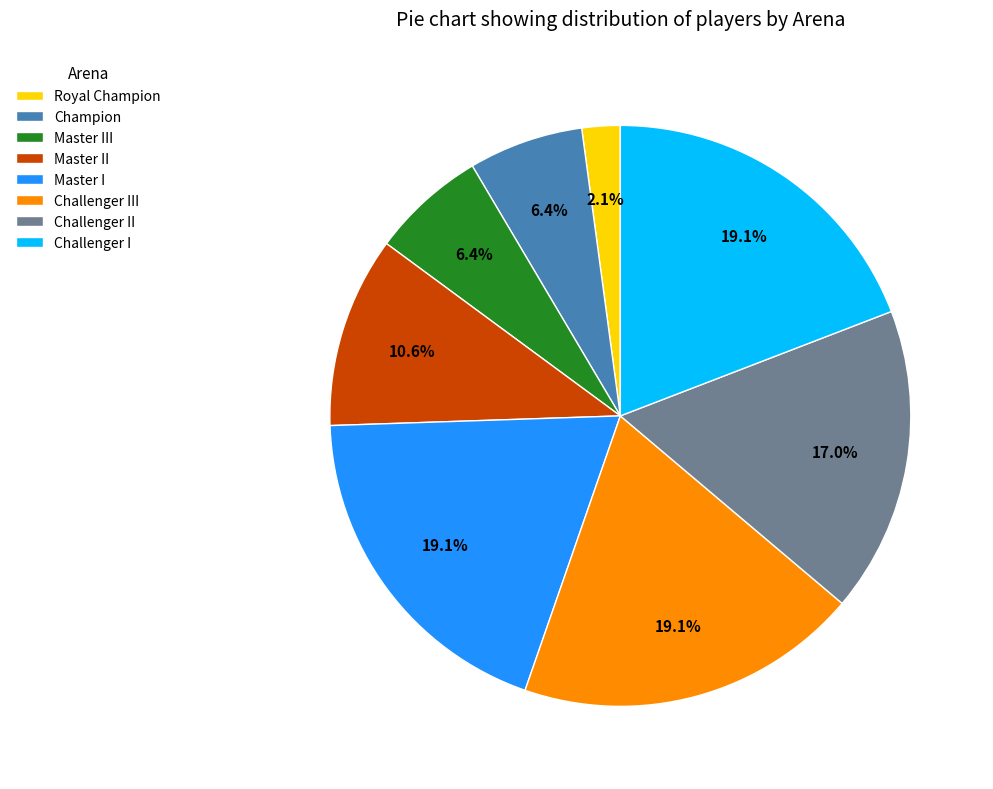

To the nearest percent, what percentage of the pie is Master III?

6%